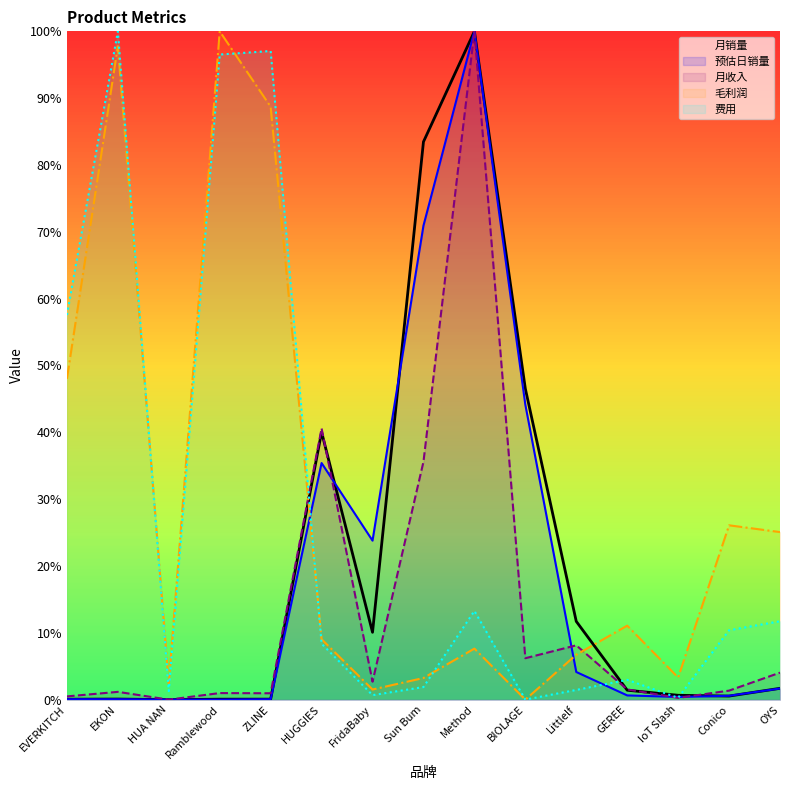

Between IoT Slash and HUGGIES, which is larger?

HUGGIES